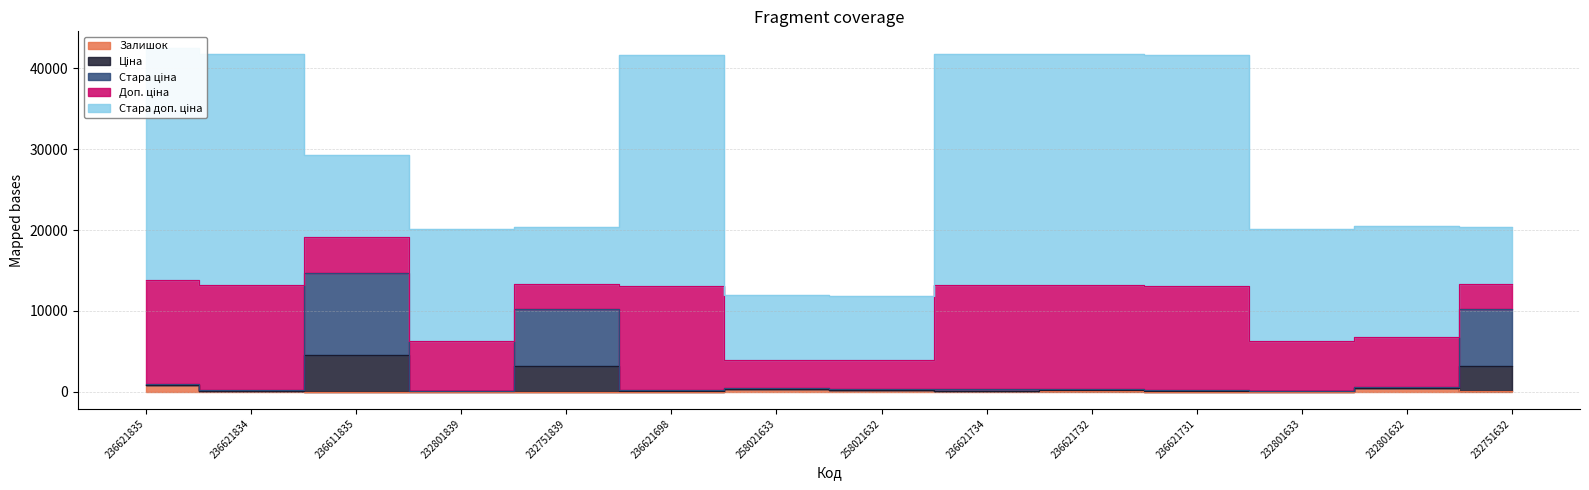

What is the sum of the Залишок values at 232751839 and 232801632?

447.0